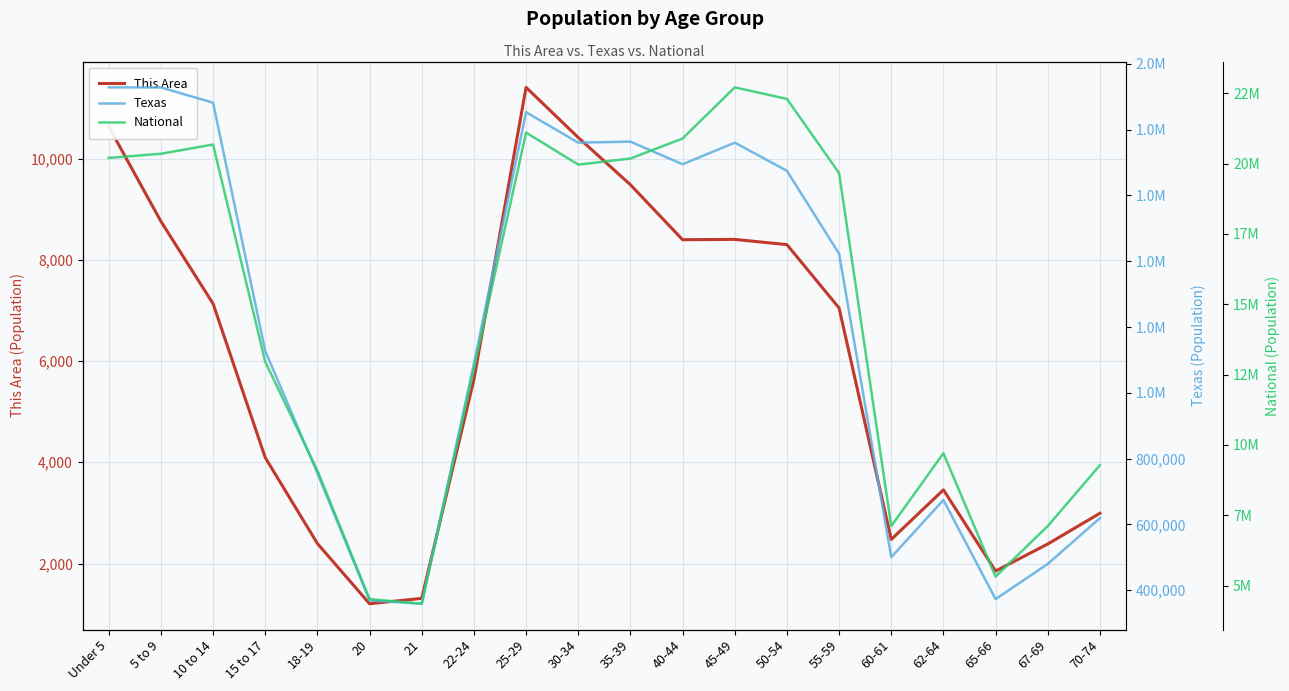

How many interior local peaks does the National series have?

4